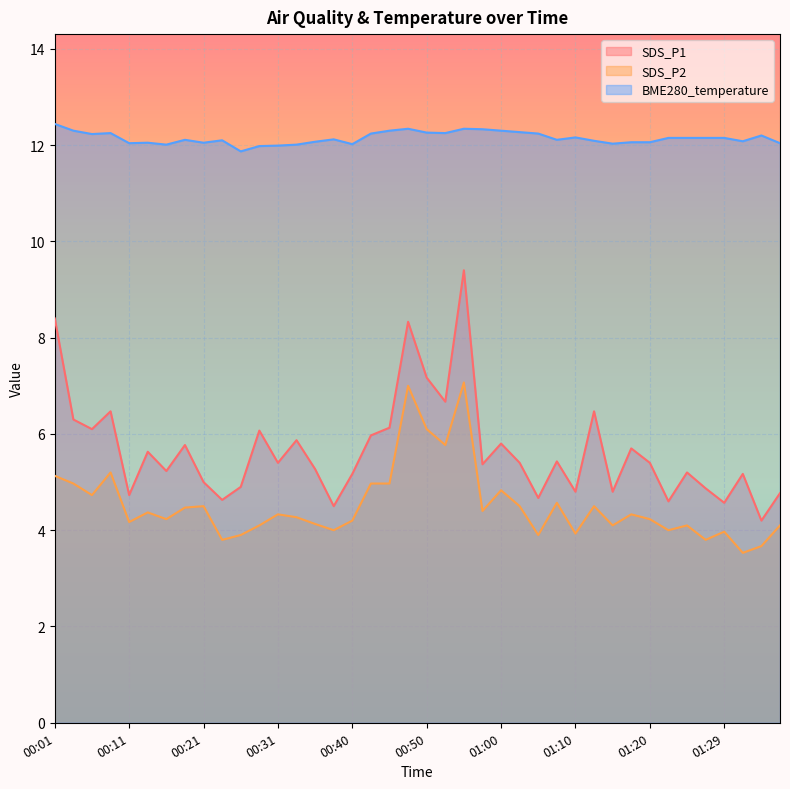

Where is the first local minimum for BME280_temperature?

00:06